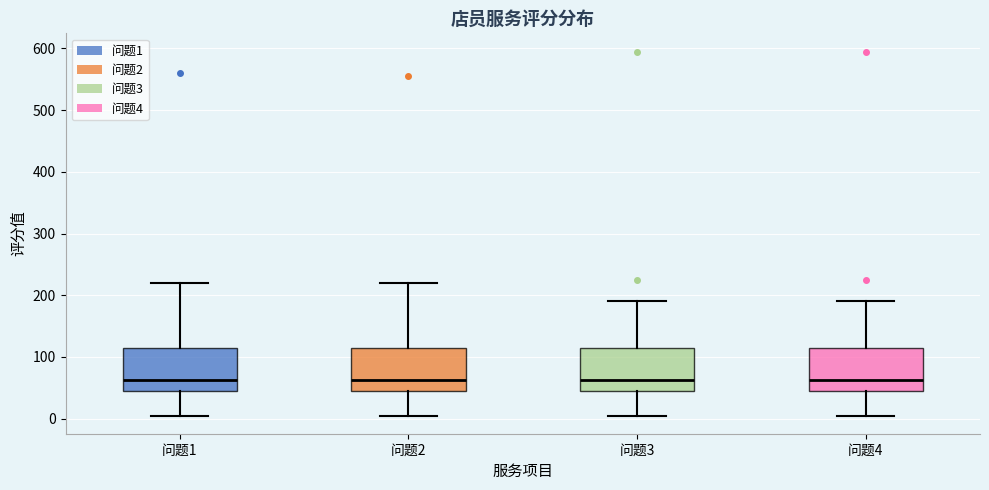

Where does the lower whisker of the box for 问题3 end on the y-axis? The values are not printed on the chart, so give them approximately, as read against the axis.

10